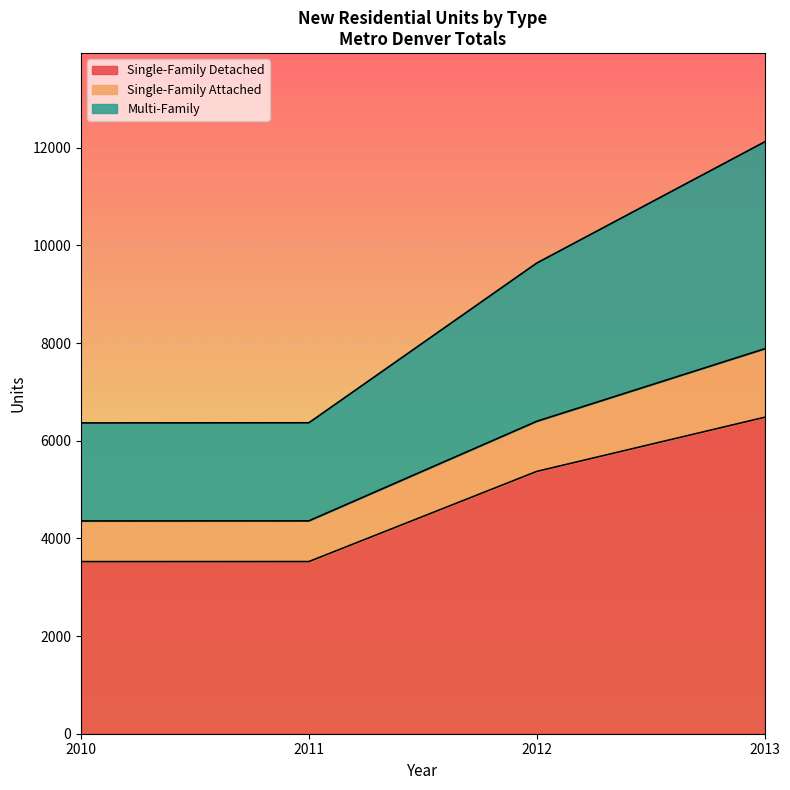

Does the chart display data point markers on the line(s)?

No